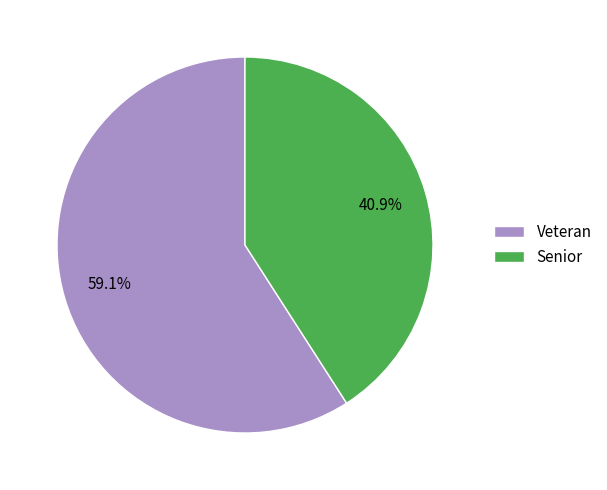

How many segments does this pie chart have?

2